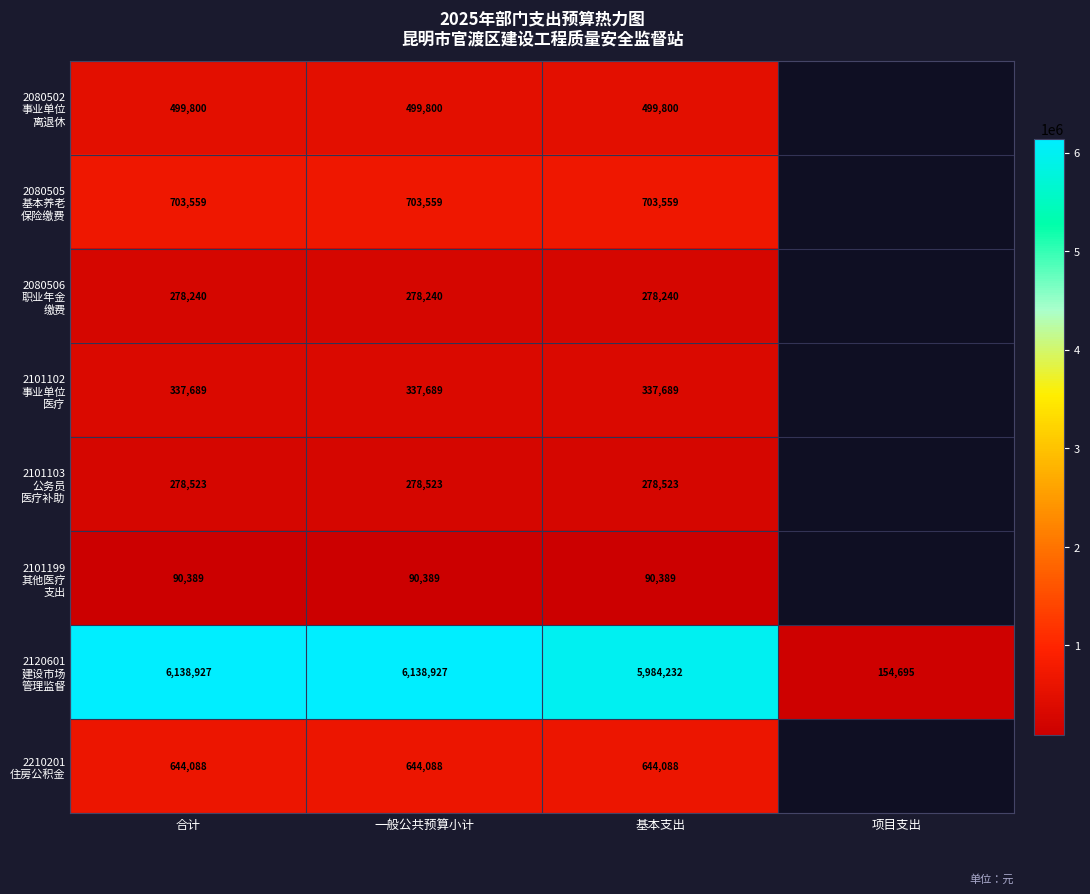

At which category is the sum across all series the highest?

合计